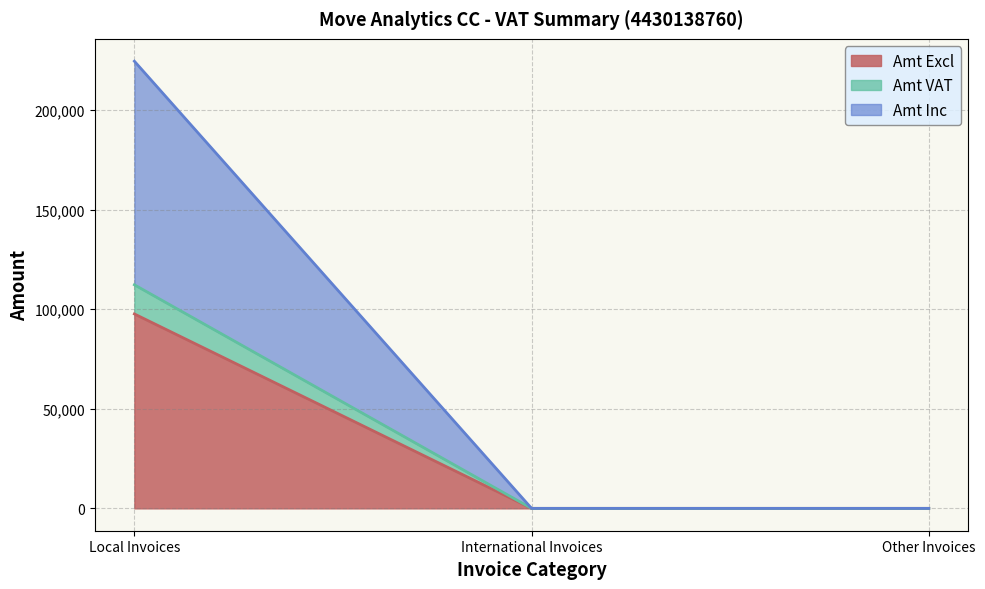

At which category is the sum across all series the highest?

Local Invoices